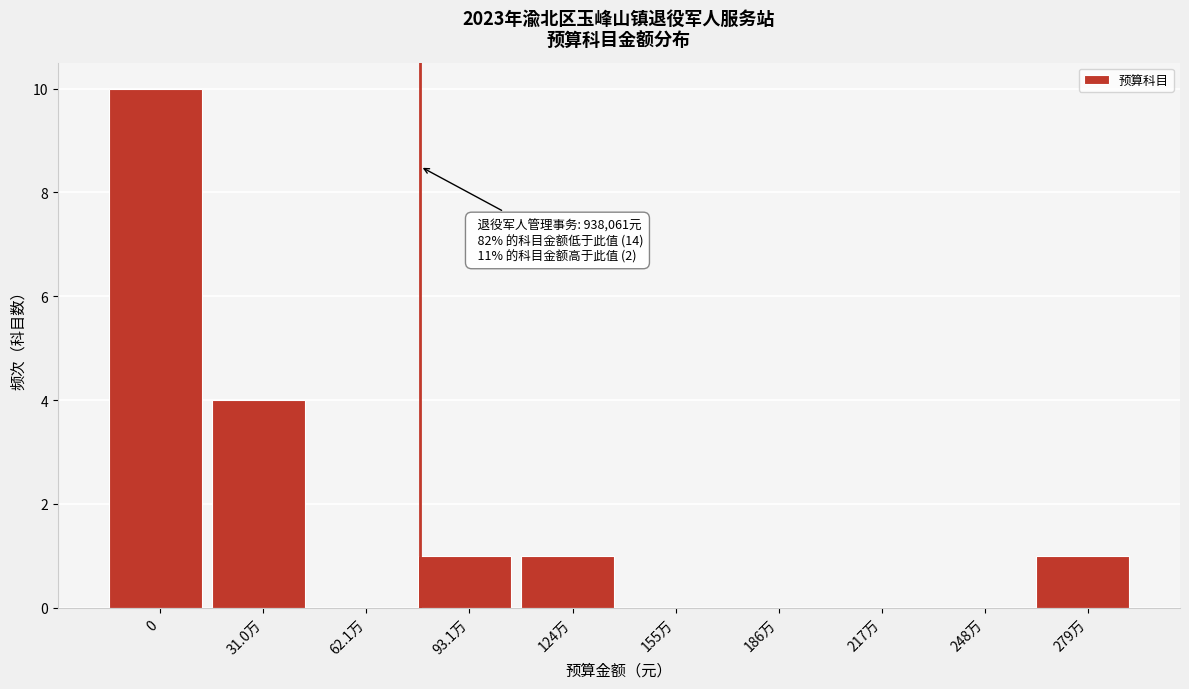

Reading right to left, what are all the values shown in this chart?

279万=1	248万=0	217万=0	186万=0	155万=0	124万=1	93.1万=1	62.1万=0	31.0万=4	0=10